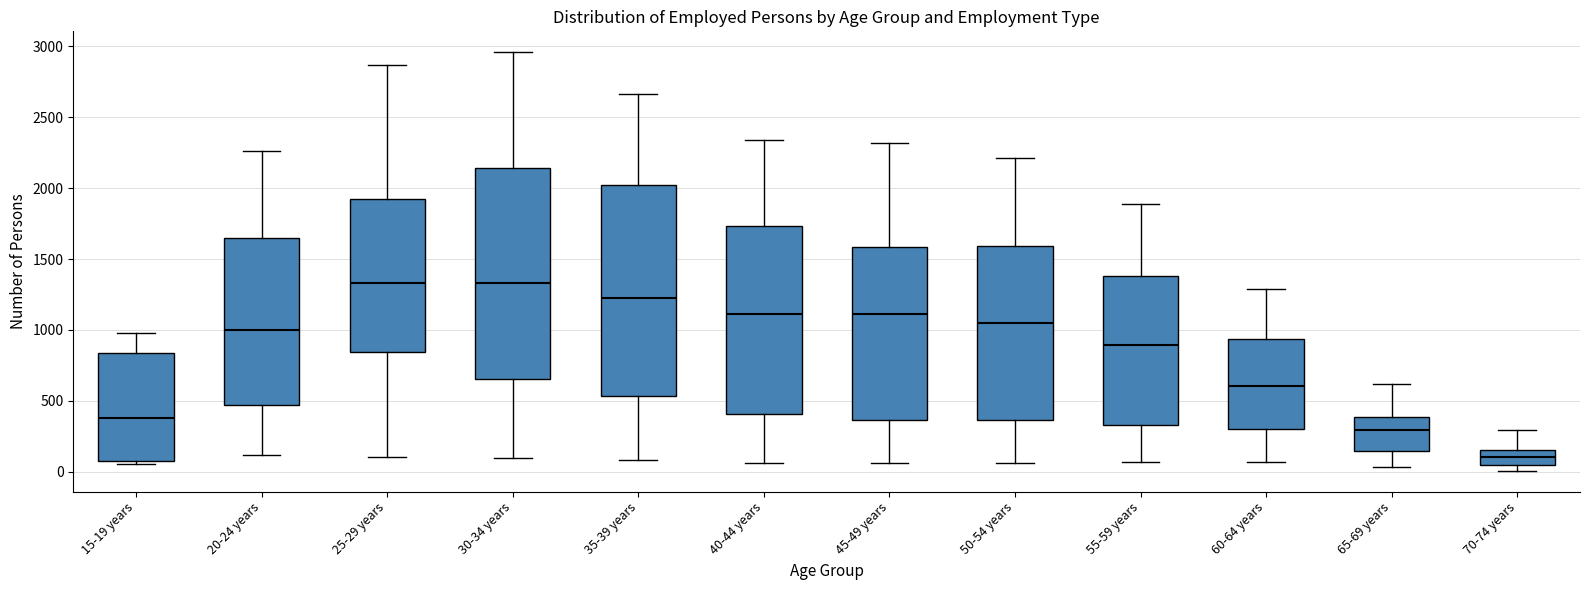

Where is the upper edge of the box for 25-29 years on the y-axis? The values are not printed on the chart, so give them approximately, as read against the axis.

1900